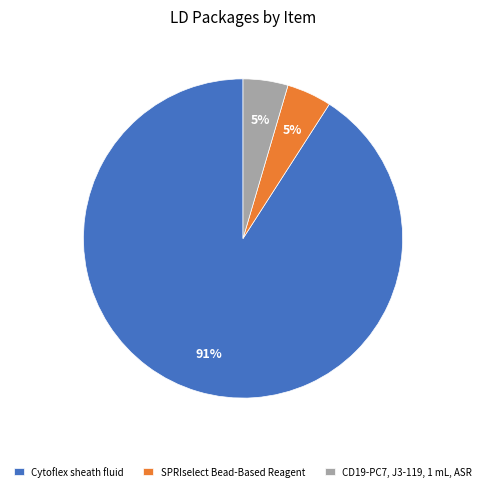

The Cytoflex sheath fluid slice represents 97% of the pie. True or false?

False